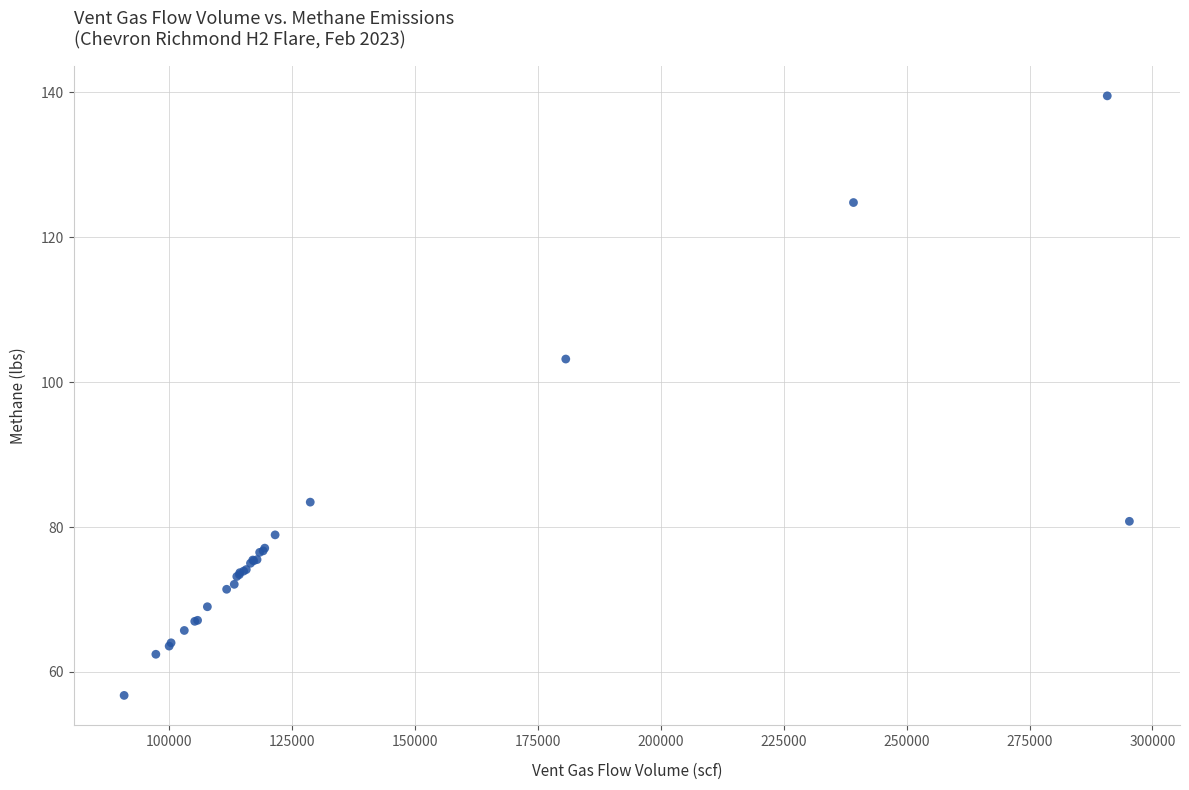

What Y value in the scatter plot is closest to 98?

103.2